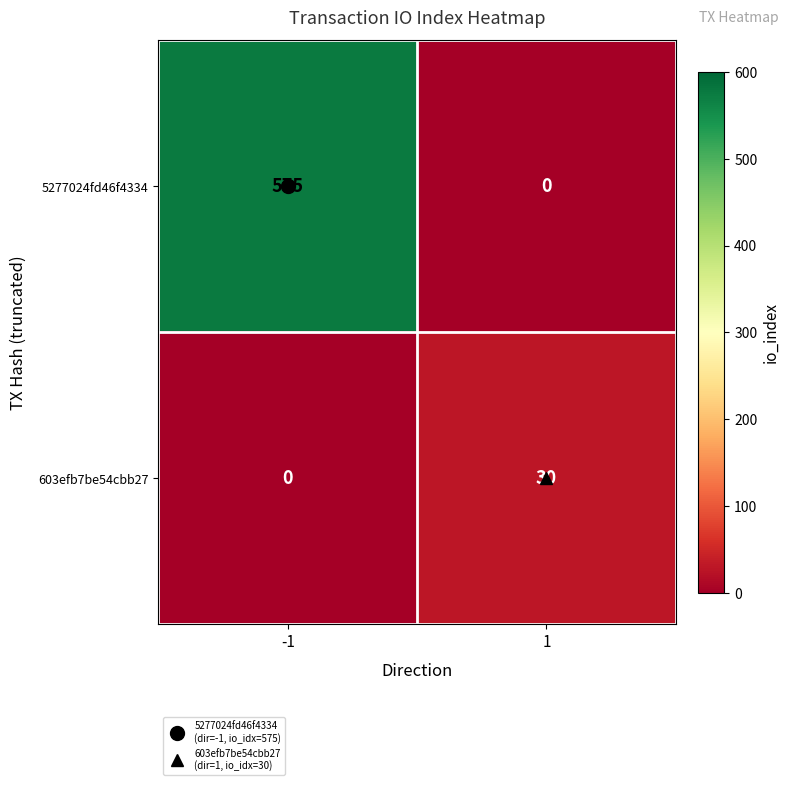

Which series has the widest spread of values?

5277024fd46f4334